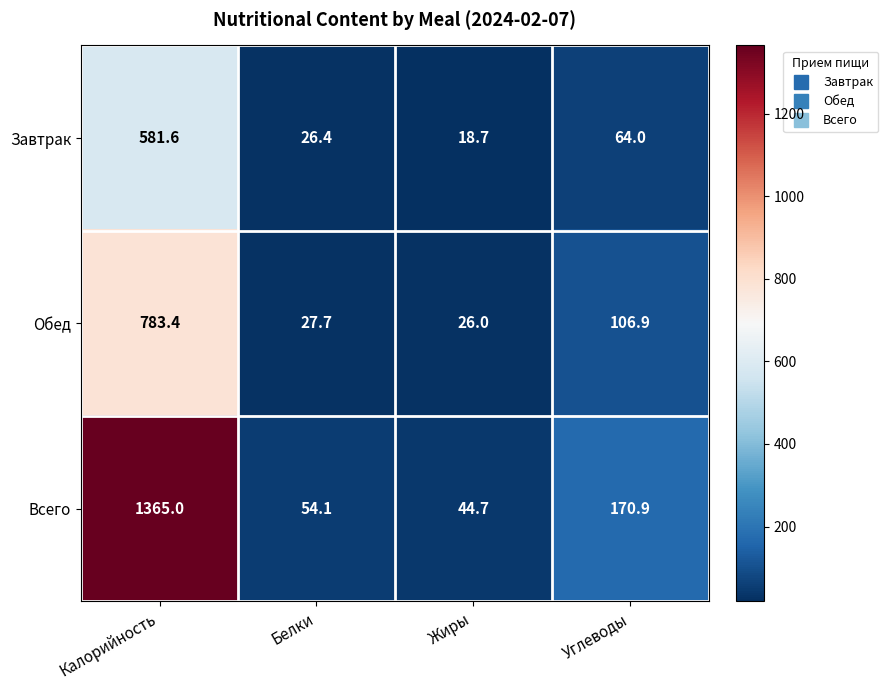

At which category is the sum across all series the highest?

Калорийность